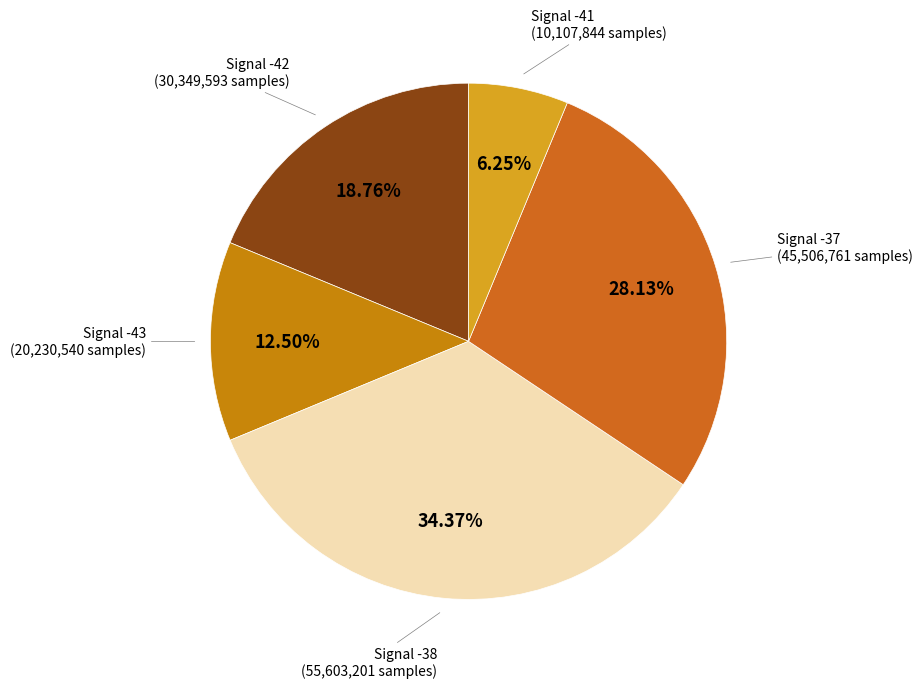

Count the number of slices in the pie.

5